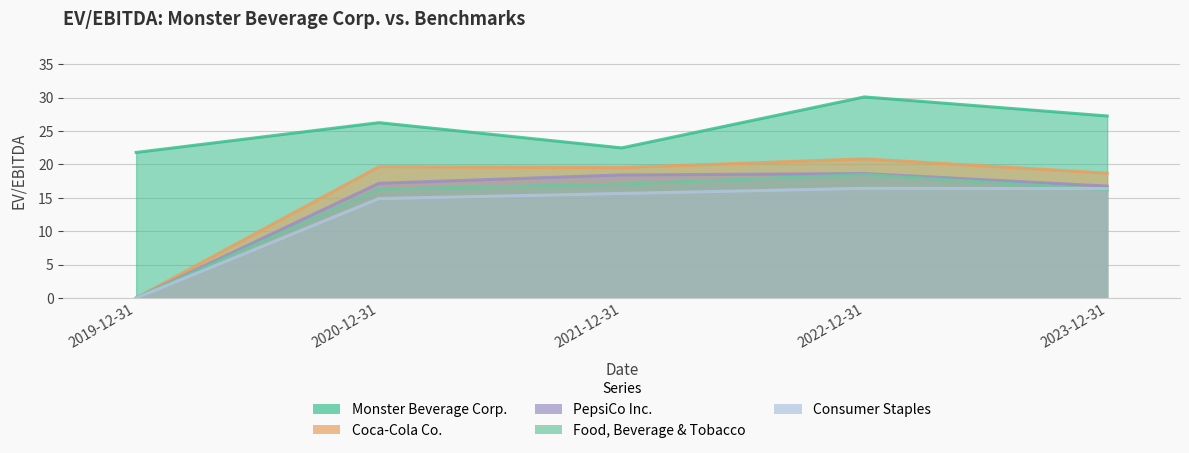

What value does the Coca-Cola Co. series have at 2021-12-31?

19.5